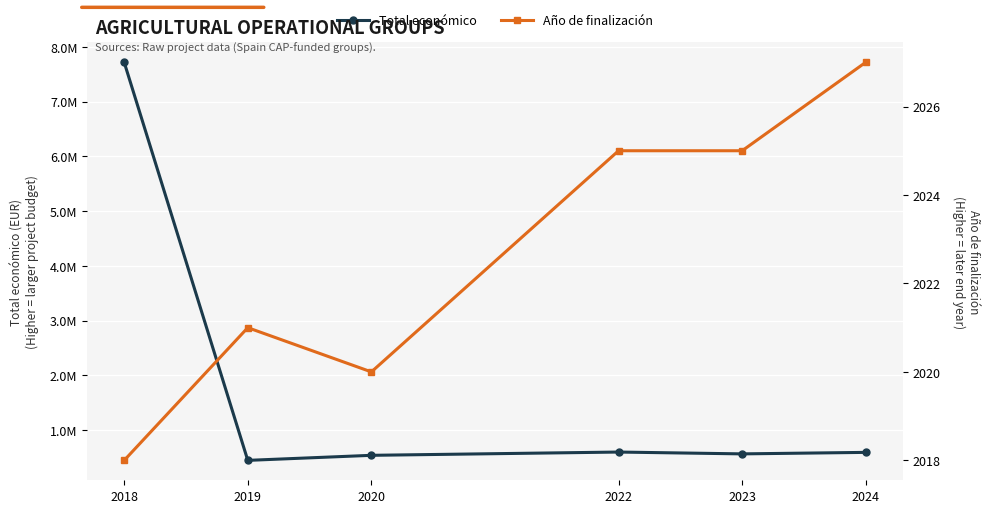

What is the total value across all series at 2022?

601779